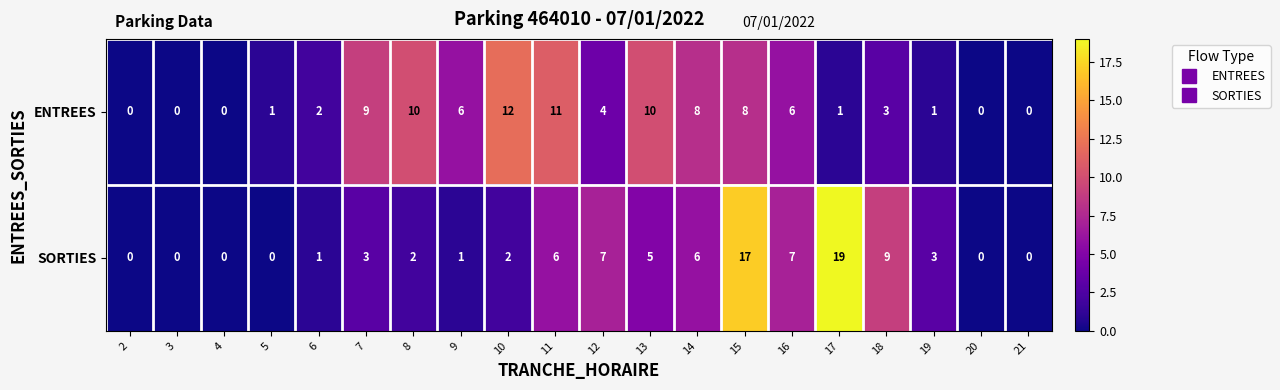

What is the difference between the maximum and minimum values in the ENTREES series?

12